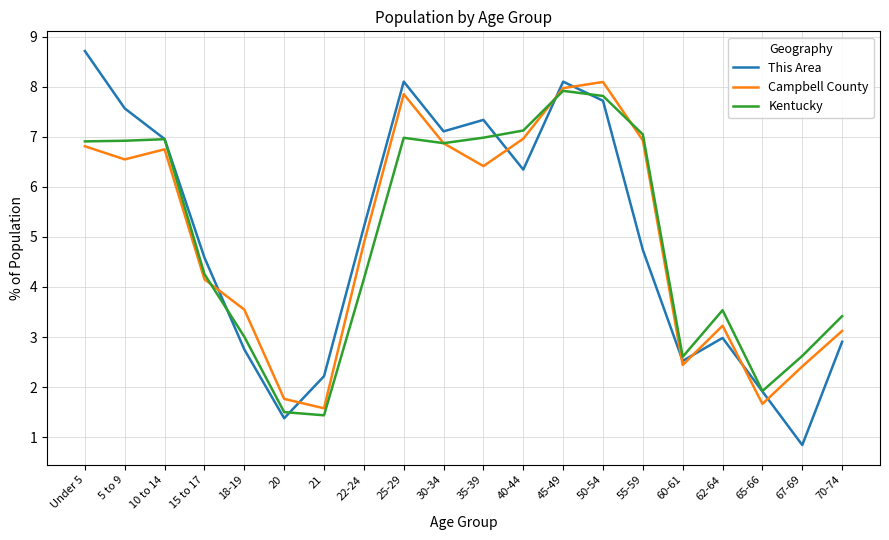

Which series has the widest spread of values?

This Area